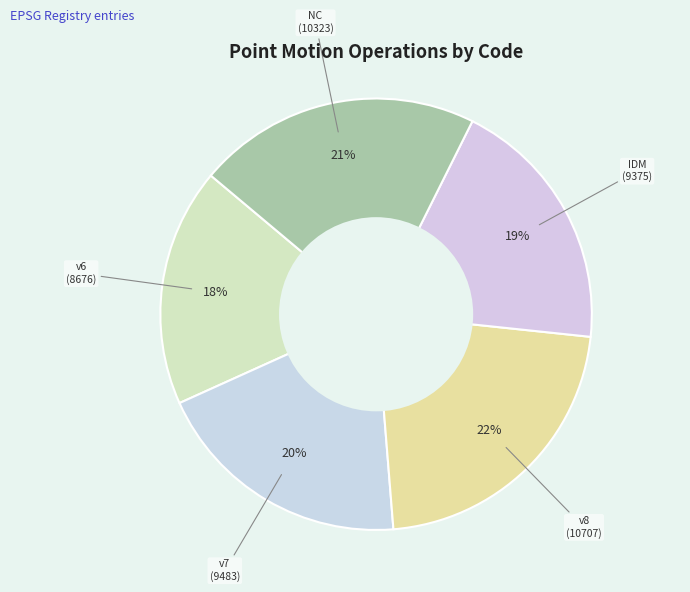

Which slice is the largest?

v8 (10707)